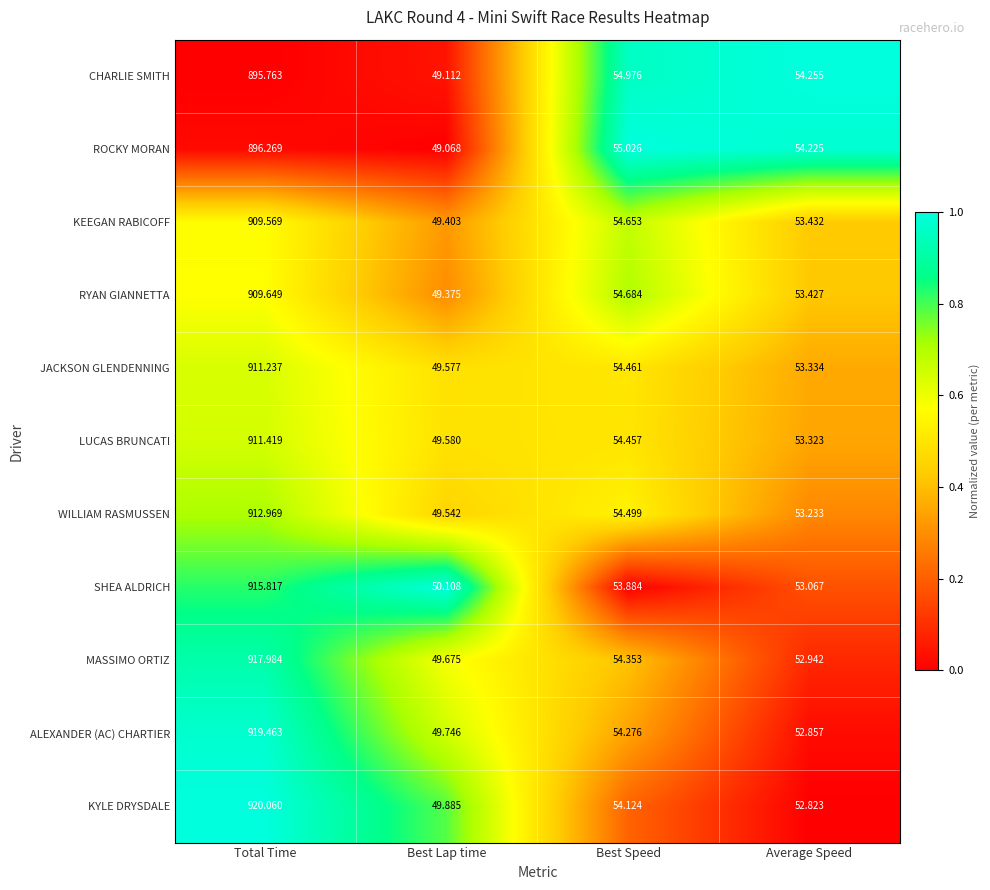

Rank the categories by KYLE DRYSDALE value from highest to lowest.

Total Time, Best Speed, Average Speed, Best Lap time